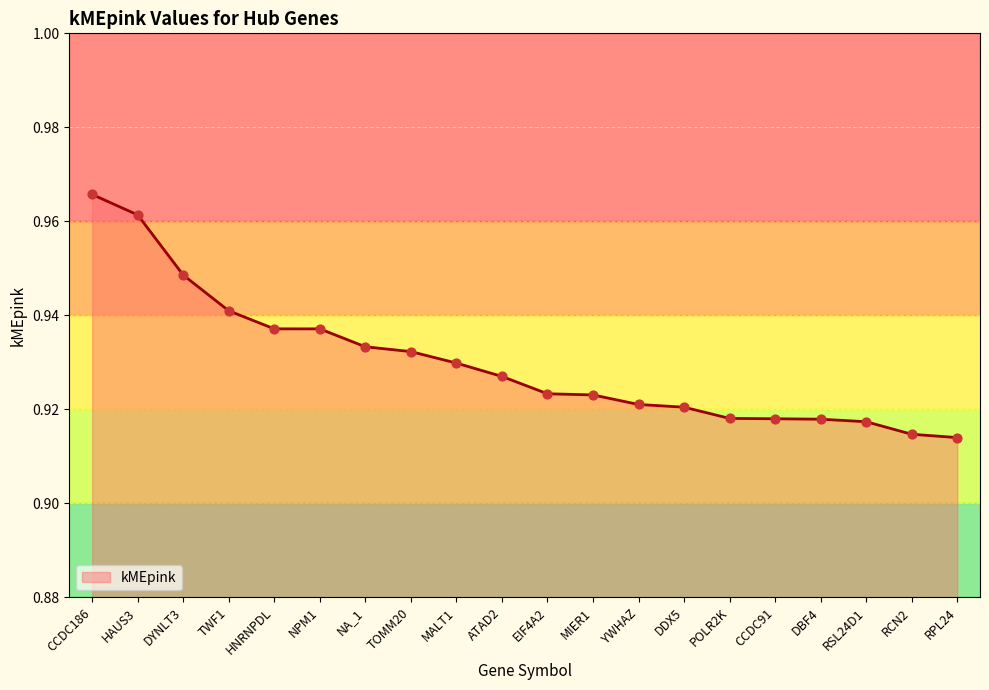

Between HNRNPDL and MIER1, which is larger?

HNRNPDL